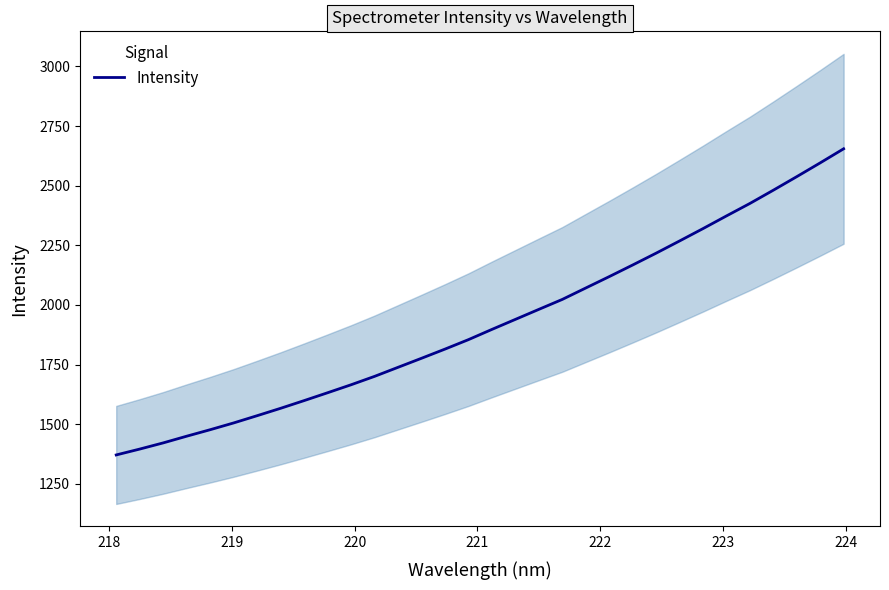

What is the highest value of the Intensity series?

2654.8